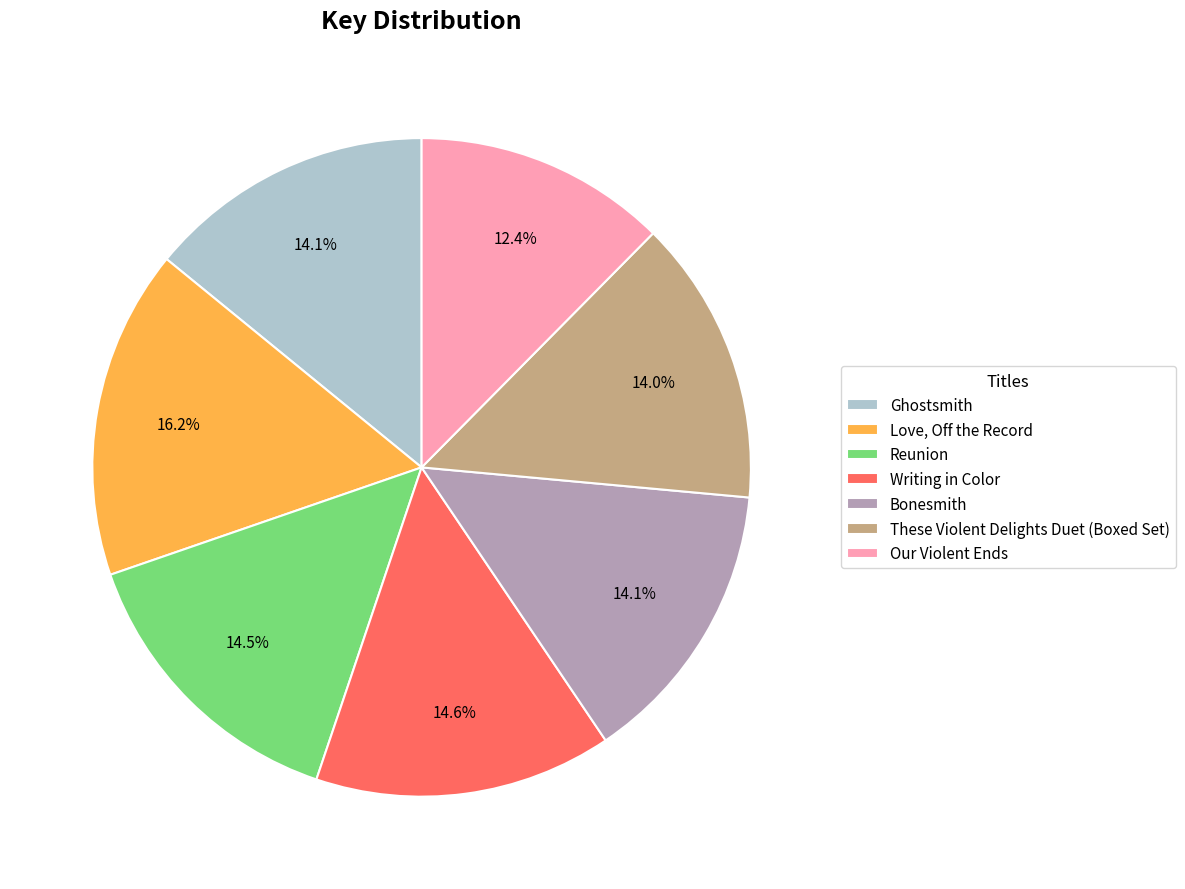

Which slice is the smallest?

Our Violent Ends